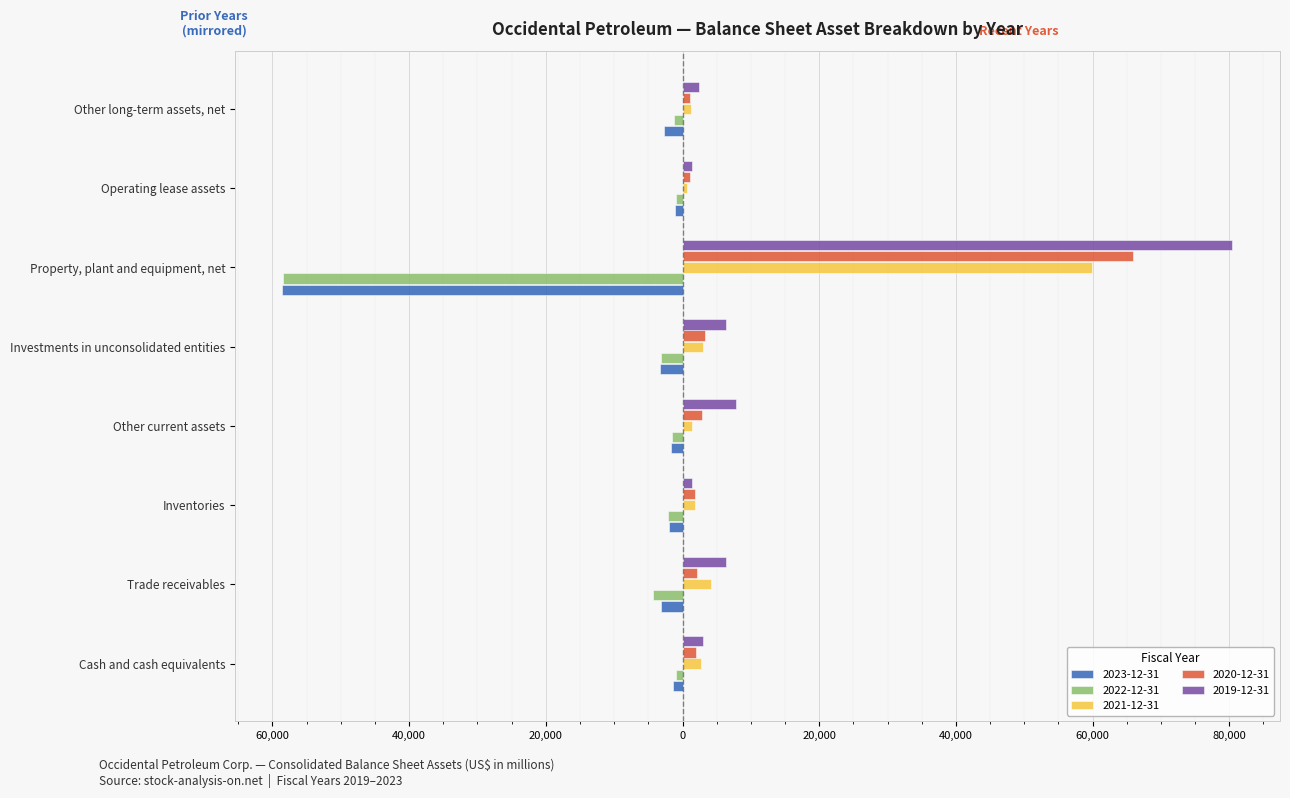

List the series in order of their peak value, highest first.

2019-12-31, 2020-12-31, 2021-12-31, 2022-12-31, 2023-12-31